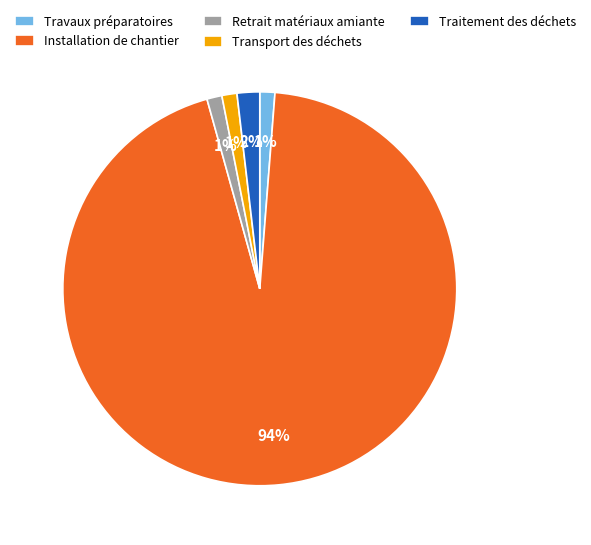

Which slice is the largest?

Installation de chantier